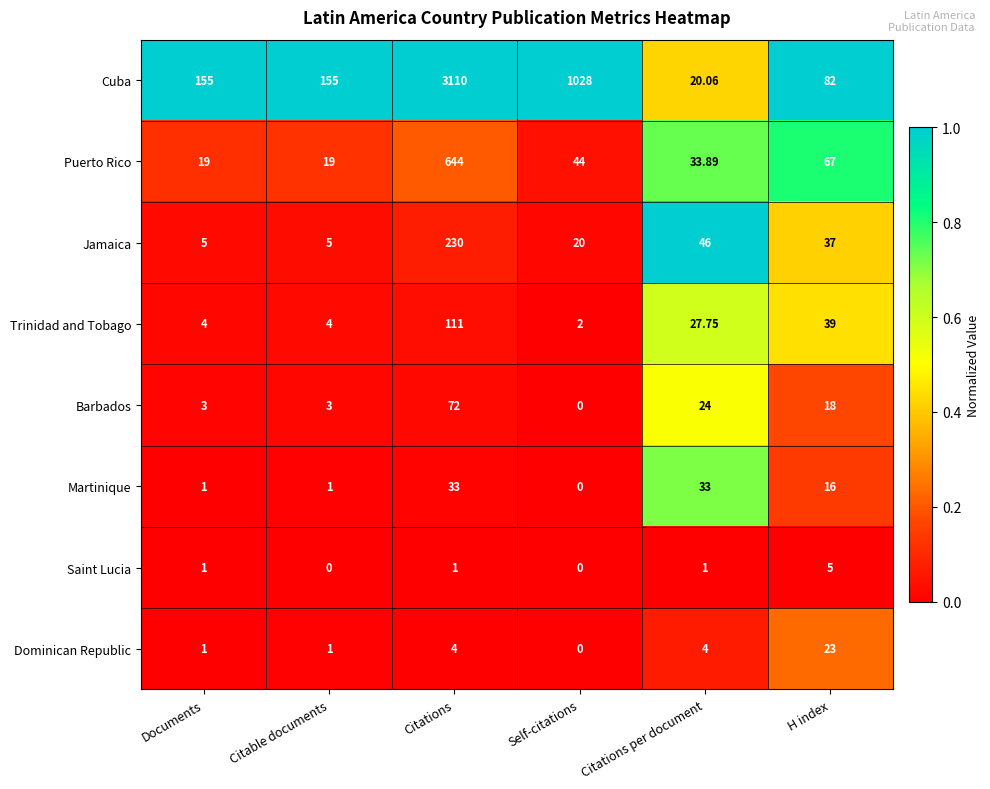

Between Self-citations and Citations per document, which series saw the biggest shift?

Cuba